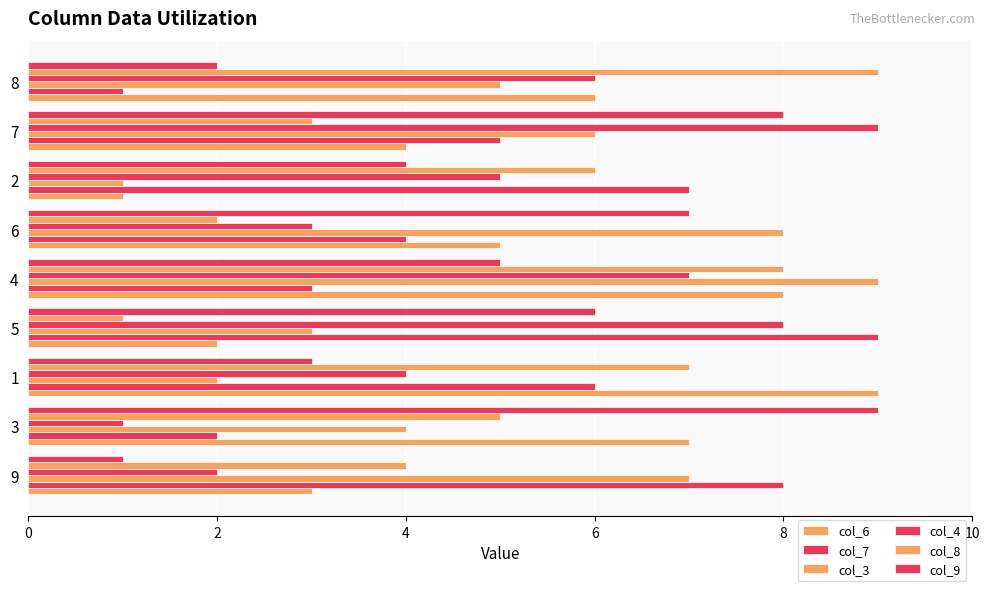

What is the label of the 2nd bar from the right?

7